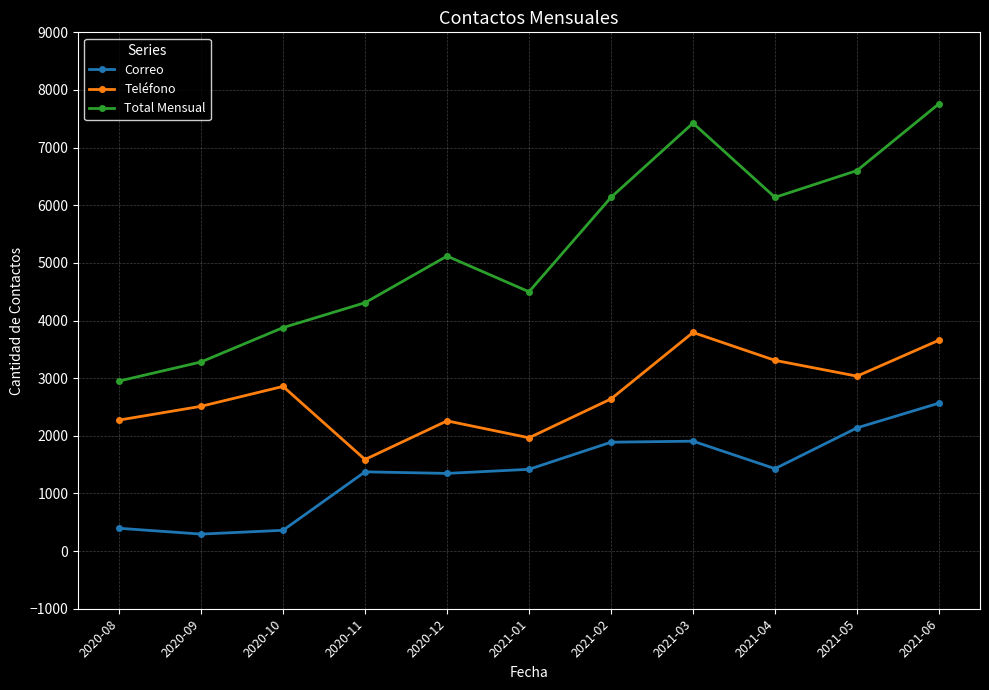

How many series are shown in this chart?

3